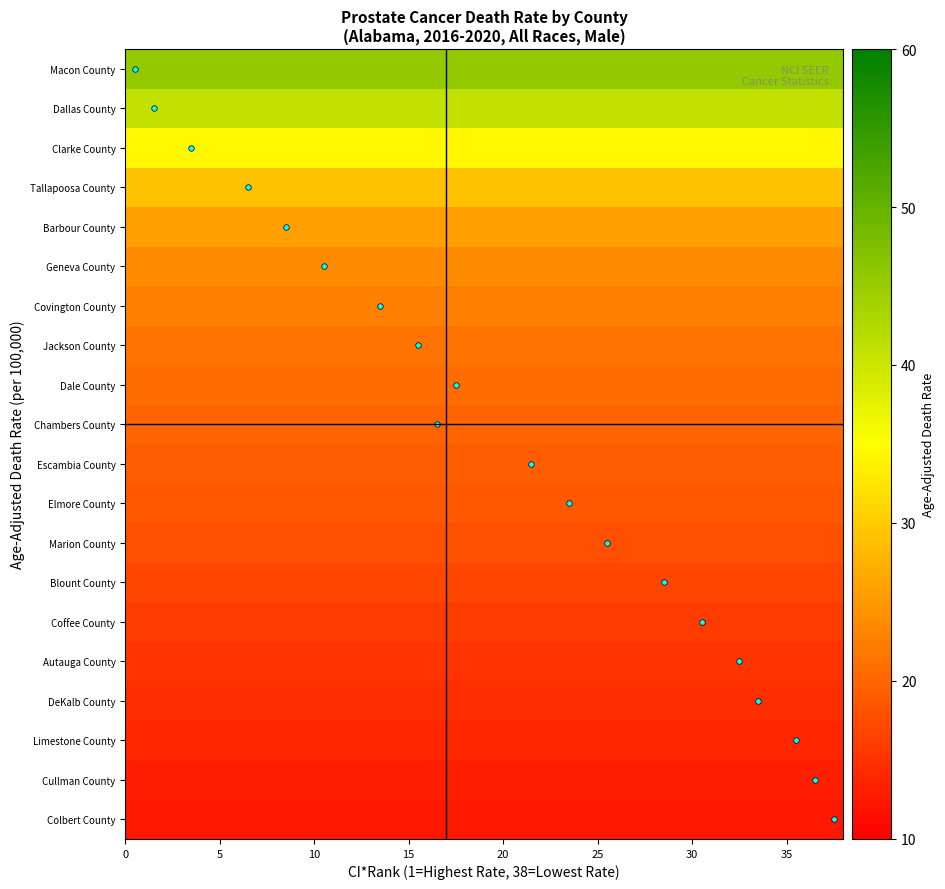

Reading left to right, what are all the values shown in this chart?

Colbert County: 12.5	12.5	12.5	12.5	12.5	12.5	12.5	12.5	12.5	12.5	12.5	12.5	12.5	12.5	12.5	12.5	12.5	12.5	12.5	12.5	12.5	12.5	12.5	12.5	12.5	12.5	12.5	12.5	12.5	12.5	12.5	12.5	12.5	12.5	12.5	12.5	12.5	12.5
Cullman County: 13.0	13.0	13.0	13.0	13.0	13.0	13.0	13.0	13.0	13.0	13.0	13.0	13.0	13.0	13.0	13.0	13.0	13.0	13.0	13.0	13.0	13.0	13.0	13.0	13.0	13.0	13.0	13.0	13.0	13.0	13.0	13.0	13.0	13.0	13.0	13.0	13.0	13.0
Limestone County: 13.7	13.7	13.7	13.7	13.7	13.7	13.7	13.7	13.7	13.7	13.7	13.7	13.7	13.7	13.7	13.7	13.7	13.7	13.7	13.7	13.7	13.7	13.7	13.7	13.7	13.7	13.7	13.7	13.7	13.7	13.7	13.7	13.7	13.7	13.7	13.7	13.7	13.7
DeKalb County: 14.5	14.5	14.5	14.5	14.5	14.5	14.5	14.5	14.5	14.5	14.5	14.5	14.5	14.5	14.5	14.5	14.5	14.5	14.5	14.5	14.5	14.5	14.5	14.5	14.5	14.5	14.5	14.5	14.5	14.5	14.5	14.5	14.5	14.5	14.5	14.5	14.5	14.5
Autauga County: 15.2	15.2	15.2	15.2	15.2	15.2	15.2	15.2	15.2	15.2	15.2	15.2	15.2	15.2	15.2	15.2	15.2	15.2	15.2	15.2	15.2	15.2	15.2	15.2	15.2	15.2	15.2	15.2	15.2	15.2	15.2	15.2	15.2	15.2	15.2	15.2	15.2	15.2
Coffee County: 16.0	16.0	16.0	16.0	16.0	16.0	16.0	16.0	16.0	16.0	16.0	16.0	16.0	16.0	16.0	16.0	16.0	16.0	16.0	16.0	16.0	16.0	16.0	16.0	16.0	16.0	16.0	16.0	16.0	16.0	16.0	16.0	16.0	16.0	16.0	16.0	16.0	16.0
Blount County: 16.9	16.9	16.9	16.9	16.9	16.9	16.9	16.9	16.9	16.9	16.9	16.9	16.9	16.9	16.9	16.9	16.9	16.9	16.9	16.9	16.9	16.9	16.9	16.9	16.9	16.9	16.9	16.9	16.9	16.9	16.9	16.9	16.9	16.9	16.9	16.9	16.9	16.9
Marion County: 17.8	17.8	17.8	17.8	17.8	17.8	17.8	17.8	17.8	17.8	17.8	17.8	17.8	17.8	17.8	17.8	17.8	17.8	17.8	17.8	17.8	17.8	17.8	17.8	17.8	17.8	17.8	17.8	17.8	17.8	17.8	17.8	17.8	17.8	17.8	17.8	17.8	17.8
Elmore County: 18.6	18.6	18.6	18.6	18.6	18.6	18.6	18.6	18.6	18.6	18.6	18.6	18.6	18.6	18.6	18.6	18.6	18.6	18.6	18.6	18.6	18.6	18.6	18.6	18.6	18.6	18.6	18.6	18.6	18.6	18.6	18.6	18.6	18.6	18.6	18.6	18.6	18.6
Escambia County: 19.3	19.3	19.3	19.3	19.3	19.3	19.3	19.3	19.3	19.3	19.3	19.3	19.3	19.3	19.3	19.3	19.3	19.3	19.3	19.3	19.3	19.3	19.3	19.3	19.3	19.3	19.3	19.3	19.3	19.3	19.3	19.3	19.3	19.3	19.3	19.3	19.3	19.3
Chambers County: 20.0	20.0	20.0	20.0	20.0	20.0	20.0	20.0	20.0	20.0	20.0	20.0	20.0	20.0	20.0	20.0	20.0	20.0	20.0	20.0	20.0	20.0	20.0	20.0	20.0	20.0	20.0	20.0	20.0	20.0	20.0	20.0	20.0	20.0	20.0	20.0	20.0	20.0
Dale County: 20.6	20.6	20.6	20.6	20.6	20.6	20.6	20.6	20.6	20.6	20.6	20.6	20.6	20.6	20.6	20.6	20.6	20.6	20.6	20.6	20.6	20.6	20.6	20.6	20.6	20.6	20.6	20.6	20.6	20.6	20.6	20.6	20.6	20.6	20.6	20.6	20.6	20.6
Jackson County: 21.5	21.5	21.5	21.5	21.5	21.5	21.5	21.5	21.5	21.5	21.5	21.5	21.5	21.5	21.5	21.5	21.5	21.5	21.5	21.5	21.5	21.5	21.5	21.5	21.5	21.5	21.5	21.5	21.5	21.5	21.5	21.5	21.5	21.5	21.5	21.5	21.5	21.5
Covington County: 22.5	22.5	22.5	22.5	22.5	22.5	22.5	22.5	22.5	22.5	22.5	22.5	22.5	22.5	22.5	22.5	22.5	22.5	22.5	22.5	22.5	22.5	22.5	22.5	22.5	22.5	22.5	22.5	22.5	22.5	22.5	22.5	22.5	22.5	22.5	22.5	22.5	22.5
Geneva County: 23.8	23.8	23.8	23.8	23.8	23.8	23.8	23.8	23.8	23.8	23.8	23.8	23.8	23.8	23.8	23.8	23.8	23.8	23.8	23.8	23.8	23.8	23.8	23.8	23.8	23.8	23.8	23.8	23.8	23.8	23.8	23.8	23.8	23.8	23.8	23.8	23.8	23.8
Barbour County: 25.7	25.7	25.7	25.7	25.7	25.7	25.7	25.7	25.7	25.7	25.7	25.7	25.7	25.7	25.7	25.7	25.7	25.7	25.7	25.7	25.7	25.7	25.7	25.7	25.7	25.7	25.7	25.7	25.7	25.7	25.7	25.7	25.7	25.7	25.7	25.7	25.7	25.7
Tallapoosa County: 29.0	29.0	29.0	29.0	29.0	29.0	29.0	29.0	29.0	29.0	29.0	29.0	29.0	29.0	29.0	29.0	29.0	29.0	29.0	29.0	29.0	29.0	29.0	29.0	29.0	29.0	29.0	29.0	29.0	29.0	29.0	29.0	29.0	29.0	29.0	29.0	29.0	29.0
Clarke County: 34.3	34.3	34.3	34.3	34.3	34.3	34.3	34.3	34.3	34.3	34.3	34.3	34.3	34.3	34.3	34.3	34.3	34.3	34.3	34.3	34.3	34.3	34.3	34.3	34.3	34.3	34.3	34.3	34.3	34.3	34.3	34.3	34.3	34.3	34.3	34.3	34.3	34.3
Dallas County: 40.7	40.7	40.7	40.7	40.7	40.7	40.7	40.7	40.7	40.7	40.7	40.7	40.7	40.7	40.7	40.7	40.7	40.7	40.7	40.7	40.7	40.7	40.7	40.7	40.7	40.7	40.7	40.7	40.7	40.7	40.7	40.7	40.7	40.7	40.7	40.7	40.7	40.7
Macon County: 45.4	45.4	45.4	45.4	45.4	45.4	45.4	45.4	45.4	45.4	45.4	45.4	45.4	45.4	45.4	45.4	45.4	45.4	45.4	45.4	45.4	45.4	45.4	45.4	45.4	45.4	45.4	45.4	45.4	45.4	45.4	45.4	45.4	45.4	45.4	45.4	45.4	45.4